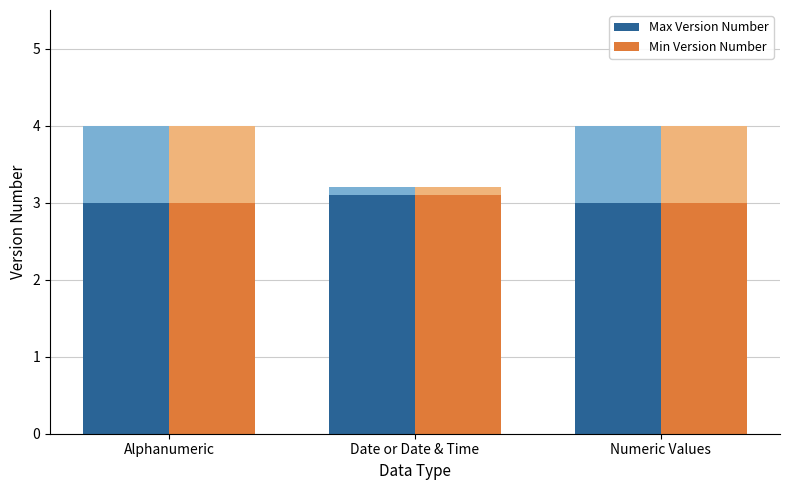

What is the maximum value for Max Version Number?

3.1